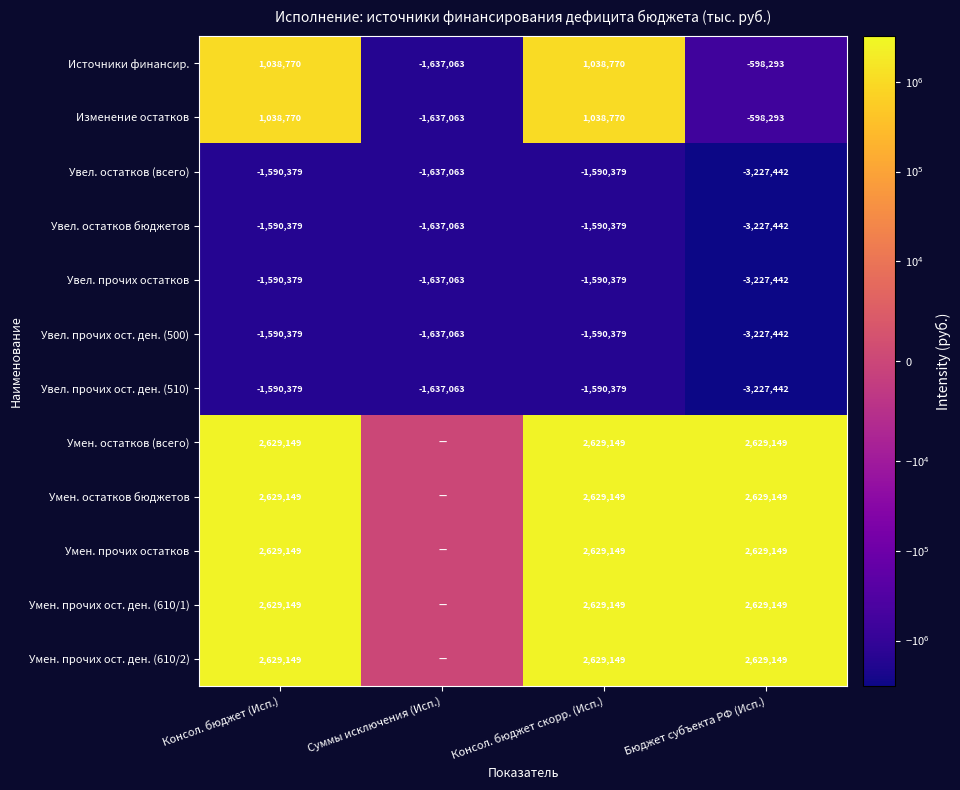

At which label is Источники финансир. closest to -299146?

Бюджет субъекта РФ (Исп.)